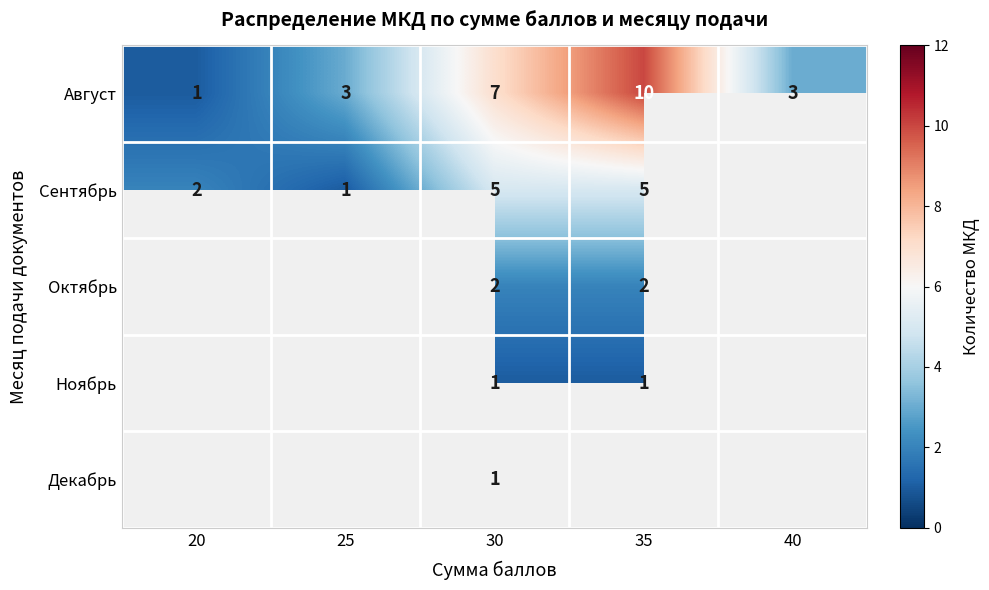

True or false: Август has a value of 2 at 25.

False